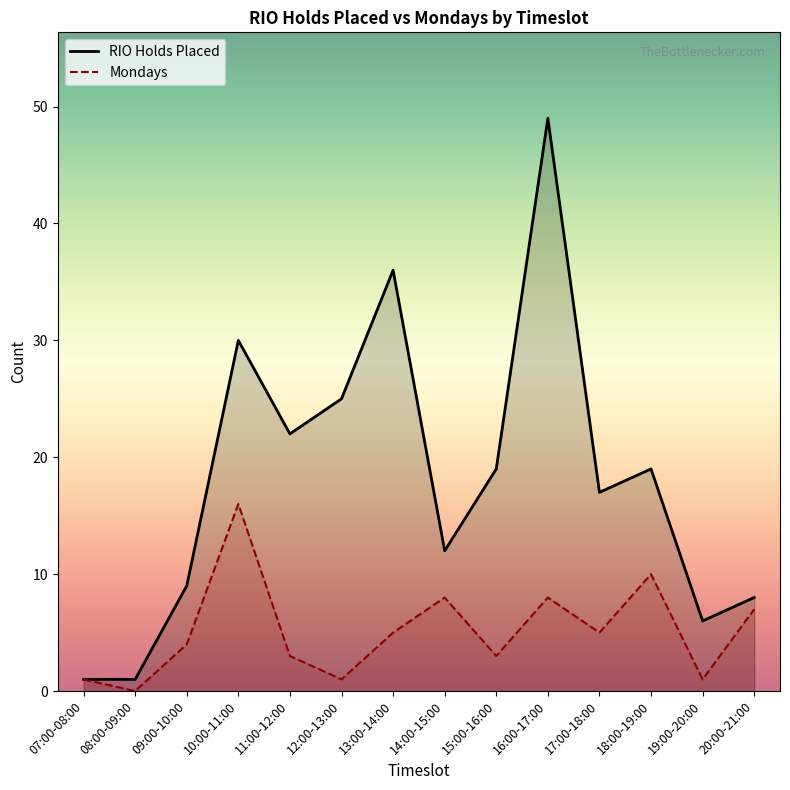

What are all the series names shown in the legend?

RIO Holds Placed, Mondays